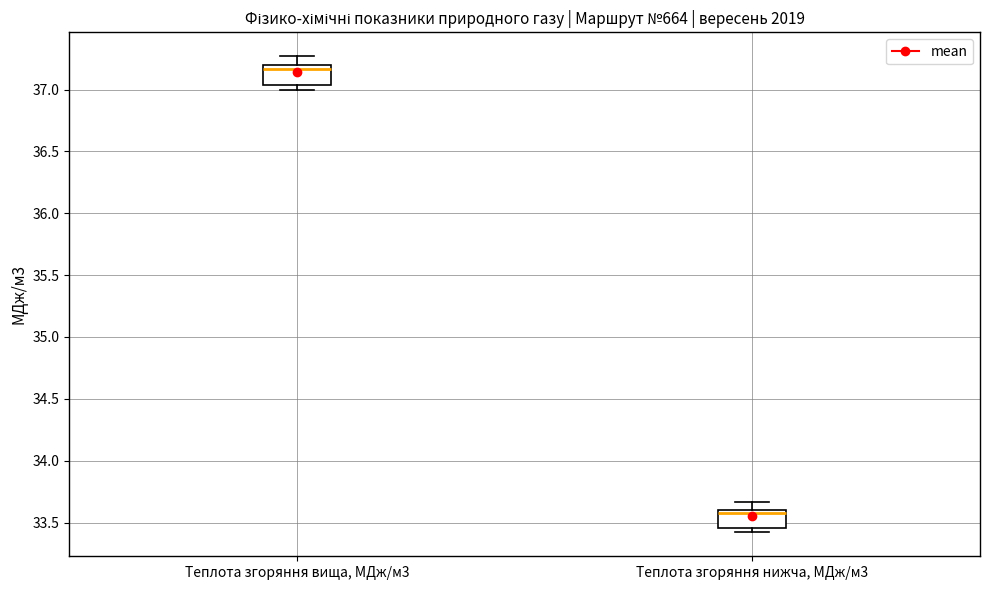

Reading left to right, transcribe this box plot: for each box, give where its median line is, the range the box spans, and where its two whiskers end, as read against the y-axis. The values are not printed on the chart, so give them approximately, as read against the axis.

Теплота згоряння вища, МДж/м3: median 37.15, box 37.05 to 37.20, whiskers 37.00 to 37.25
Теплота згоряння нижча, МДж/м3: median 33.60 (just below the box's upper edge), box 33.45 to 33.60, whiskers 33.40 to 33.65